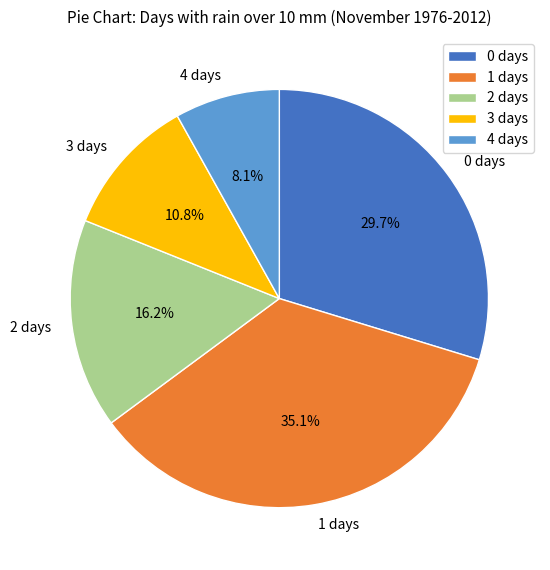

Combined, what portion of the pie is 3 days and 2 days?

27.0%